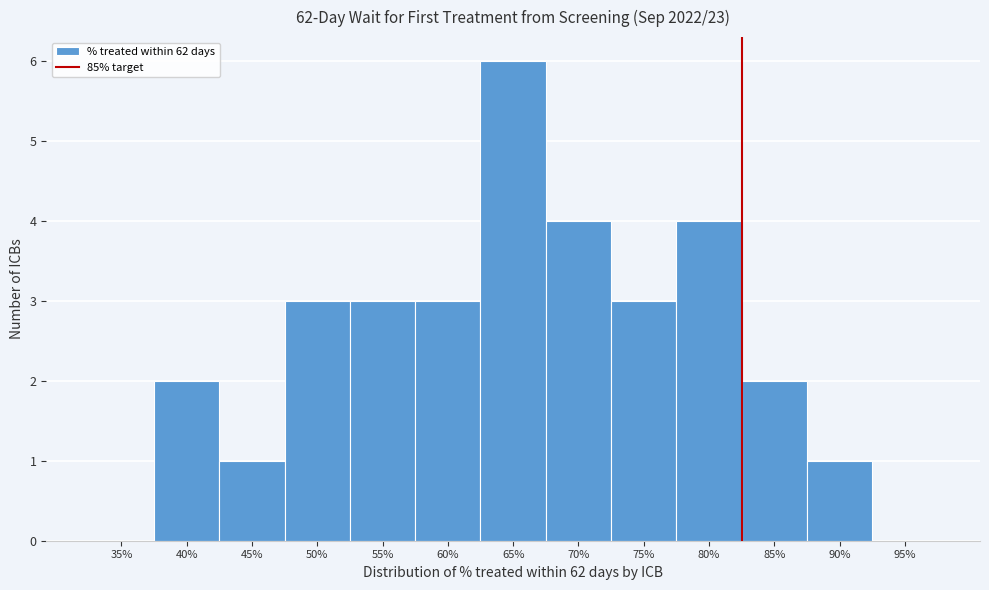

Reading left to right, list all the values displayed in this chart.

35%=0	40%=2	45%=1	50%=3	55%=3	60%=3	65%=6	70%=4	75%=3	80%=4	85%=2	90%=1	95%=0